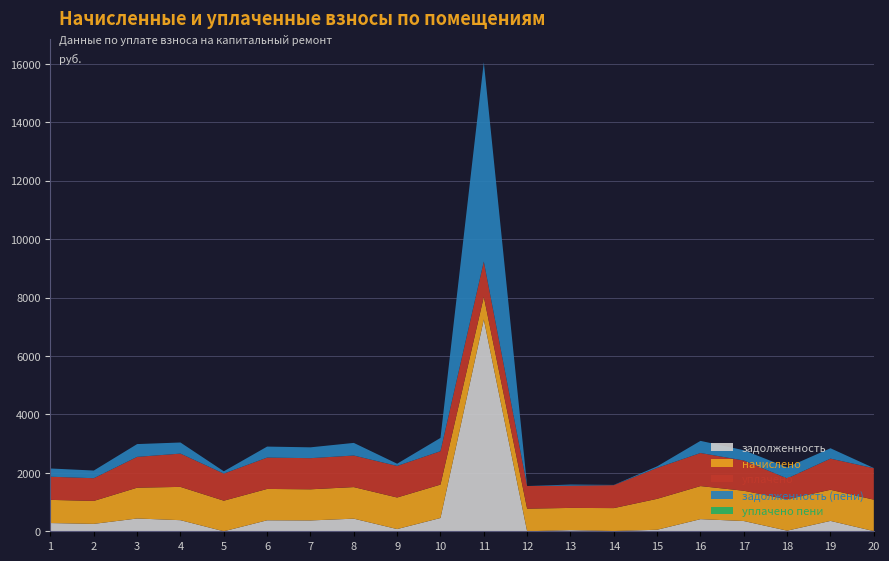

Reading left to right, transcribe all the data shown in this chart.

задолженность: 1=281.8	2=253.8	3=437.5	4=379.8	5=0.0	6=376.2	7=370.9	8=431.8	9=75.7	10=454.6	11=7248.6	12=0.0	13=40.1	14=8.1	15=52.6	16=415.1	17=350.8	18=21.1	19=355.2	20=5.7
начислено: 1=792.7	2=785.3	3=1054.5	4=1139.3	5=1047.1	6=1072.9	7=1065.5	8=1080.3	9=1080.3	10=1143.0	11=778.0	12=774.3	13=759.5	14=785.3	15=1058.2	16=1131.9	17=1036.0	18=1072.9	19=1065.5	20=1076.6
уплачено: 1=792.7	2=777.2	3=1054.5	4=1139.3	5=927.4	6=1072.9	7=1065.5	8=1080.3	9=1080.3	10=1143.0	11=1205.4	12=774.3	13=759.5	14=785.3	15=1058.2	16=1131.9	17=1036.0	18=715.3	19=1065.5	20=1076.6
задолженность (пени): 1=281.8	2=261.9	3=437.5	4=379.8	5=78.4	6=376.2	7=370.9	8=431.8	9=75.7	10=454.6	11=6821.1	12=0.0	13=40.1	14=8.1	15=52.6	16=415.1	17=350.8	18=378.8	19=355.2	20=5.7
уплачено пени: 1=0.0	2=0.0	3=0.0	4=0.0	5=0.0	6=0.0	7=0.0	8=0.0	9=0.0	10=0.0	11=0.0	12=0.0	13=0.0	14=0.0	15=0.0	16=0.0	17=0.0	18=0.0	19=0.0	20=0.0